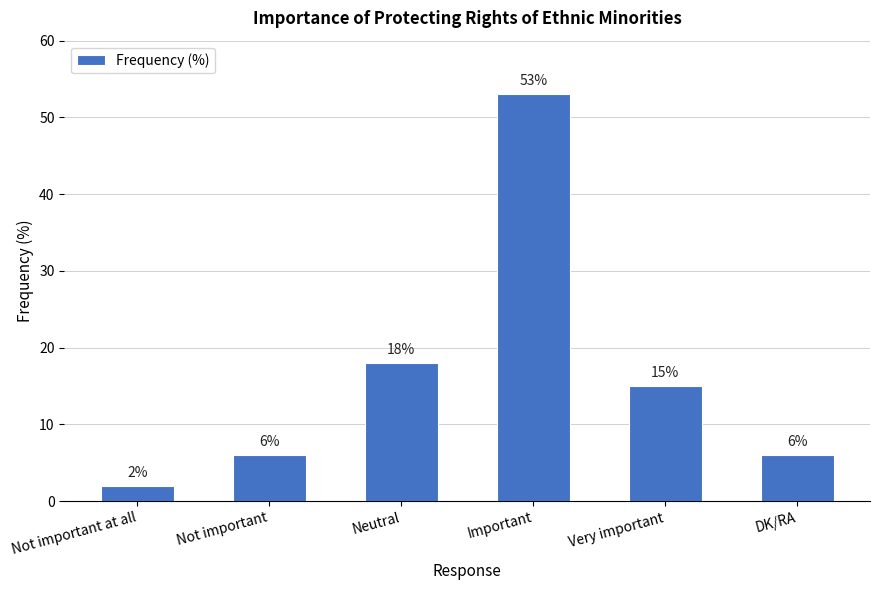

What is the sum of the values at DK/RA and Not important?

12